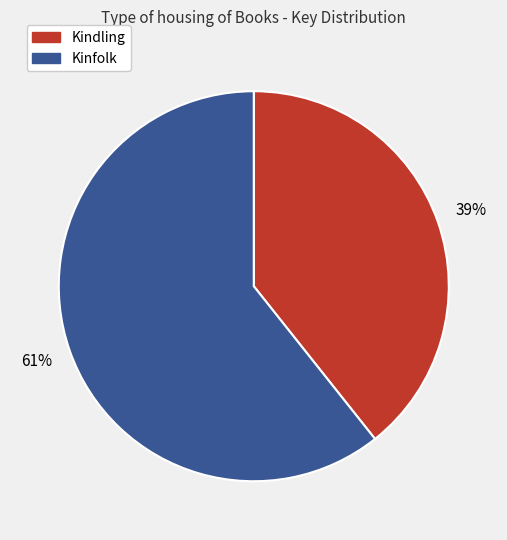

How many slices are in this pie chart?

2